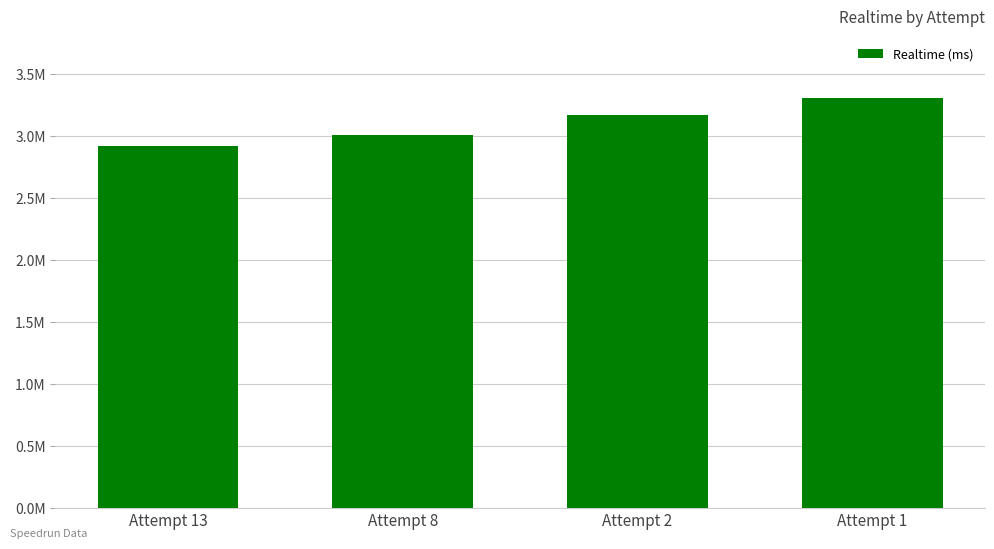

What is the maximum value shown in the chart?

3305136